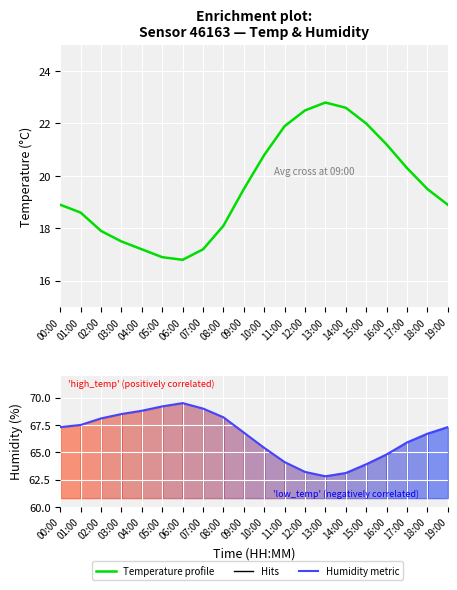

What is the difference between the maximum and minimum values in the Temperature profile series?

6.0